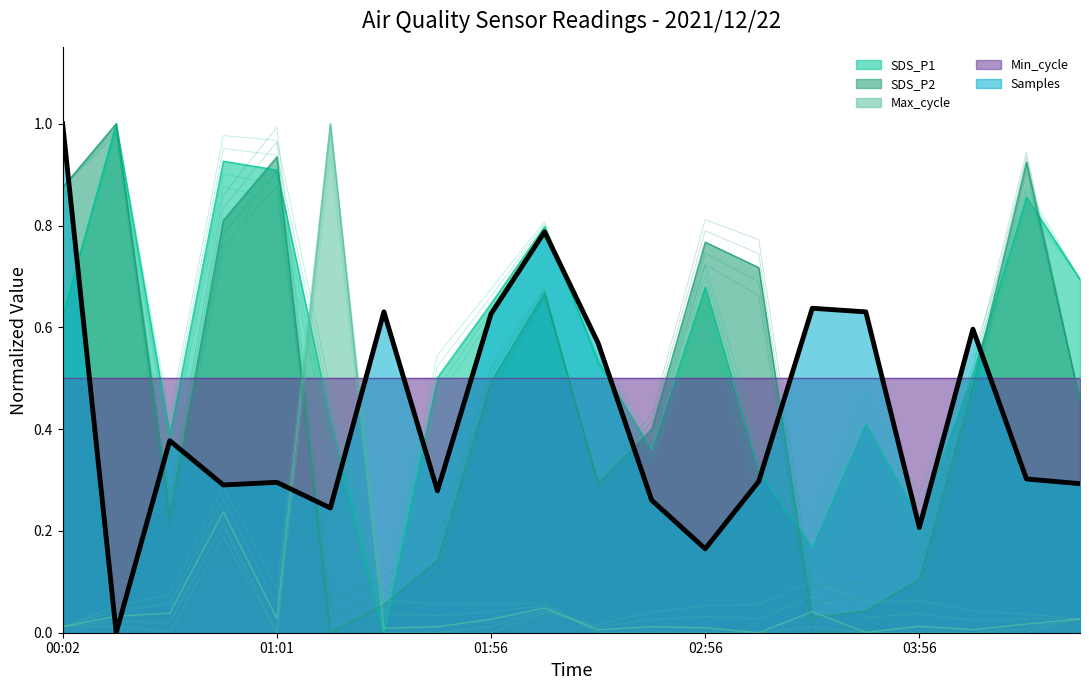

What is the value of the 6th point from the left?

0.2